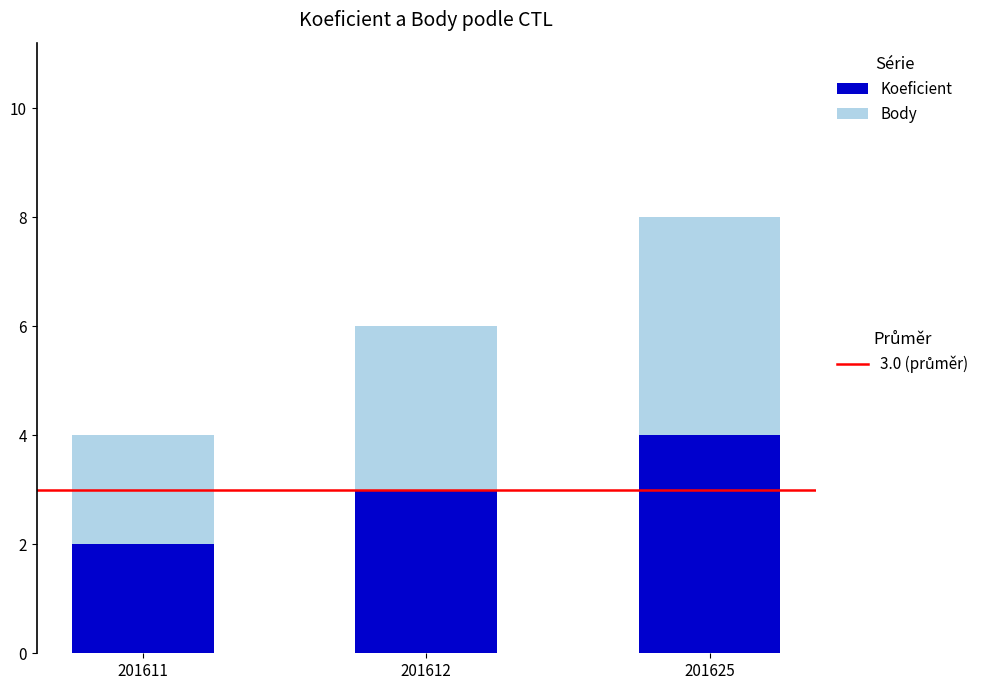

How many bars are there in total?

3